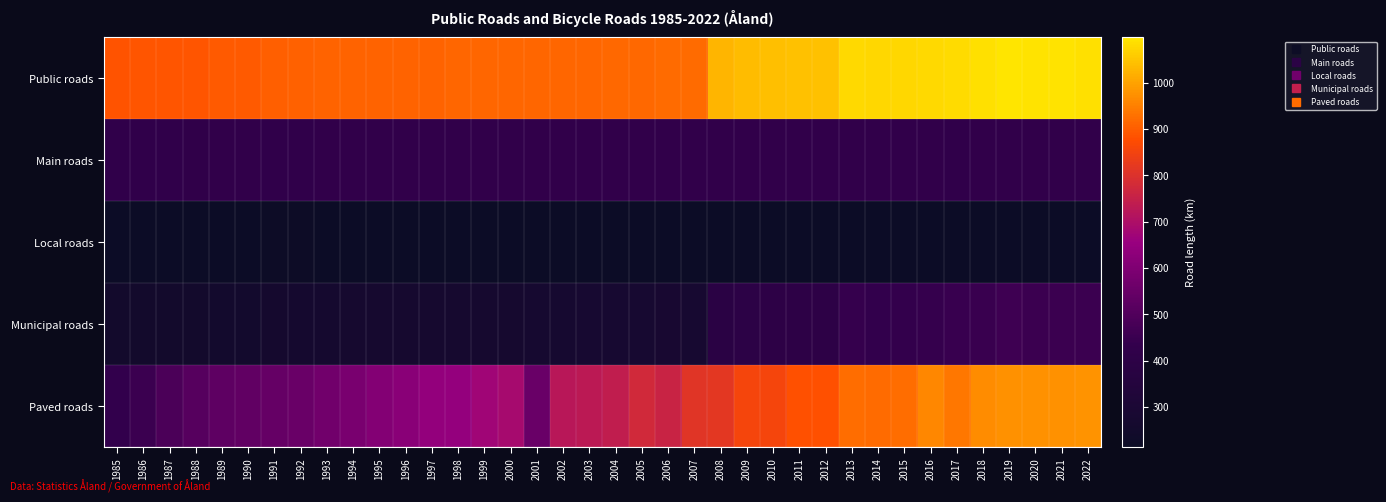

Which category has the highest value across all series?

2019